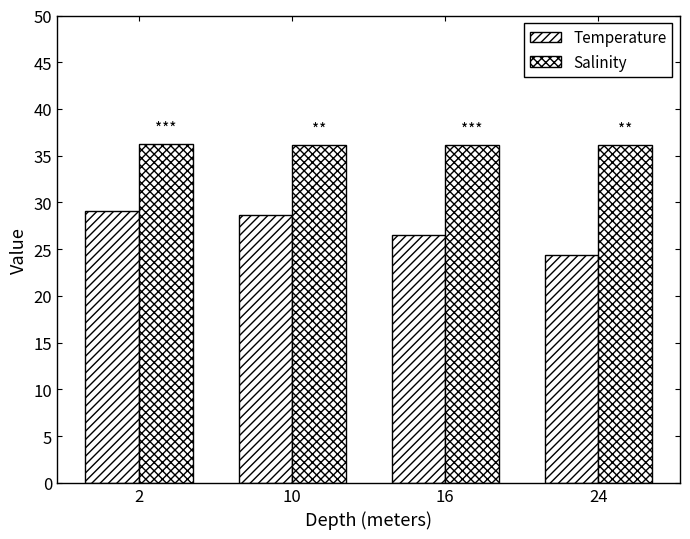

Does the chart contain any negative values?

No